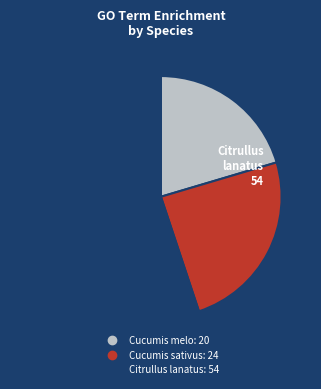

How many segments does this pie chart have?

3